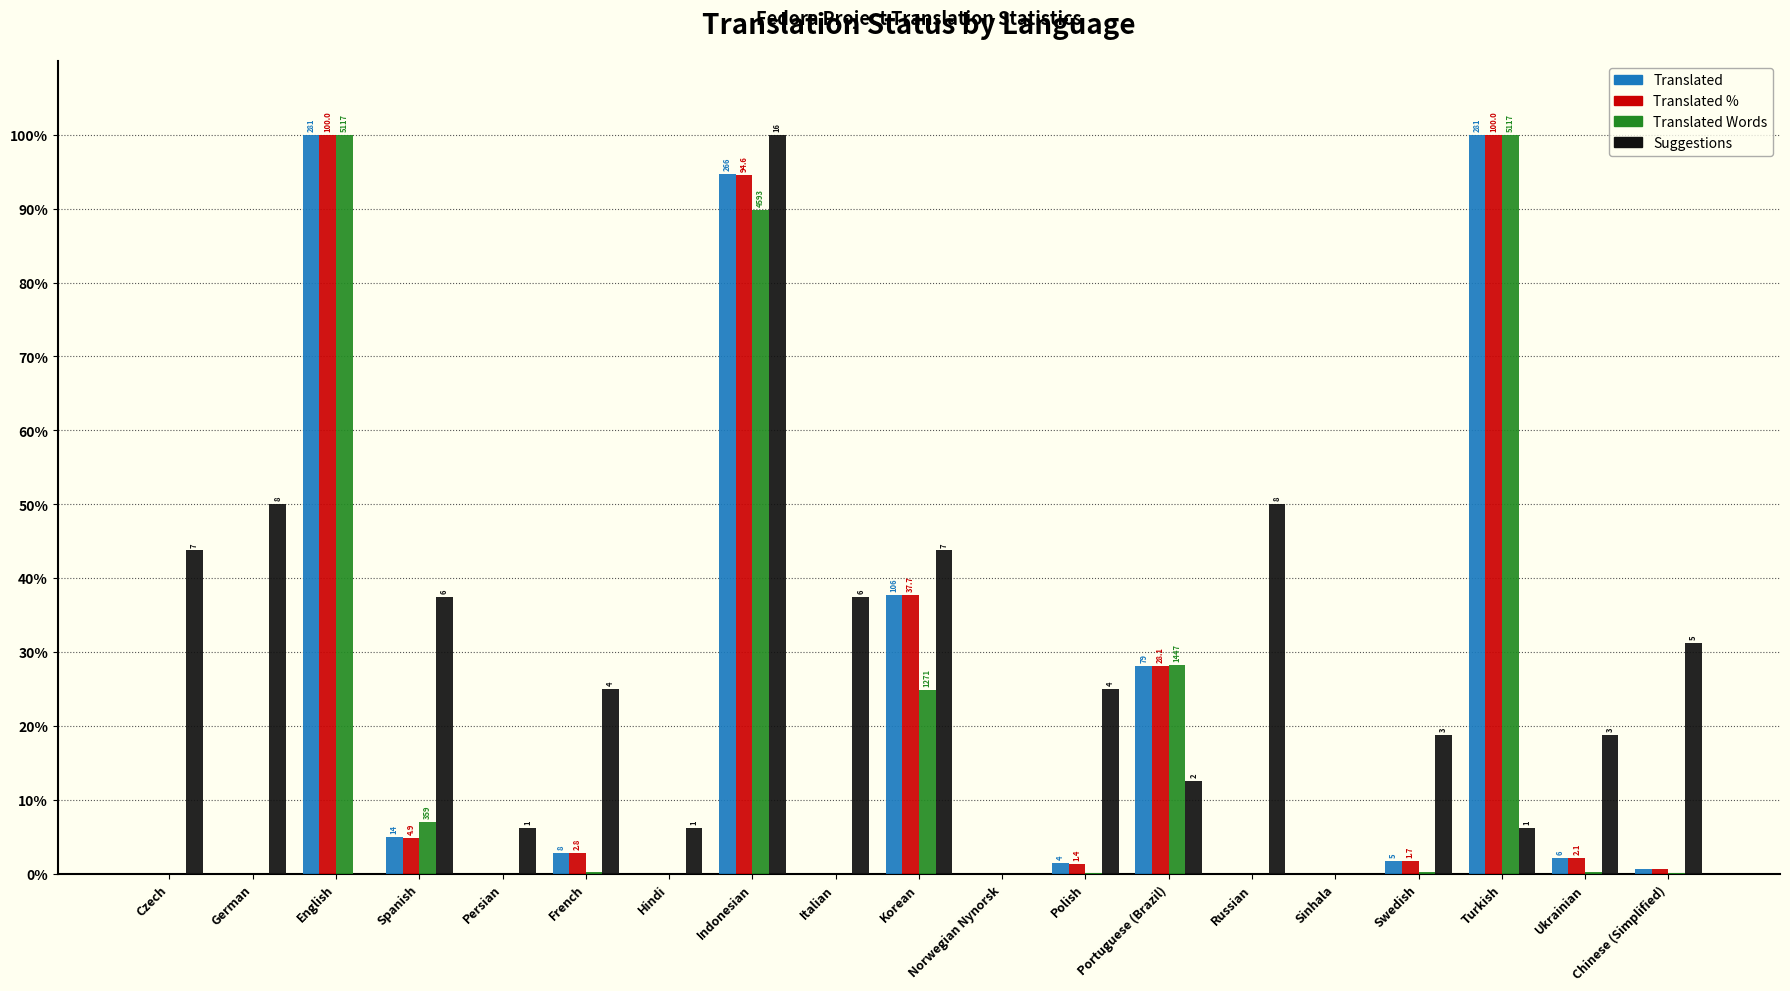

What are all the series names shown in the legend?

Translated, Translated %, Translated Words, Suggestions